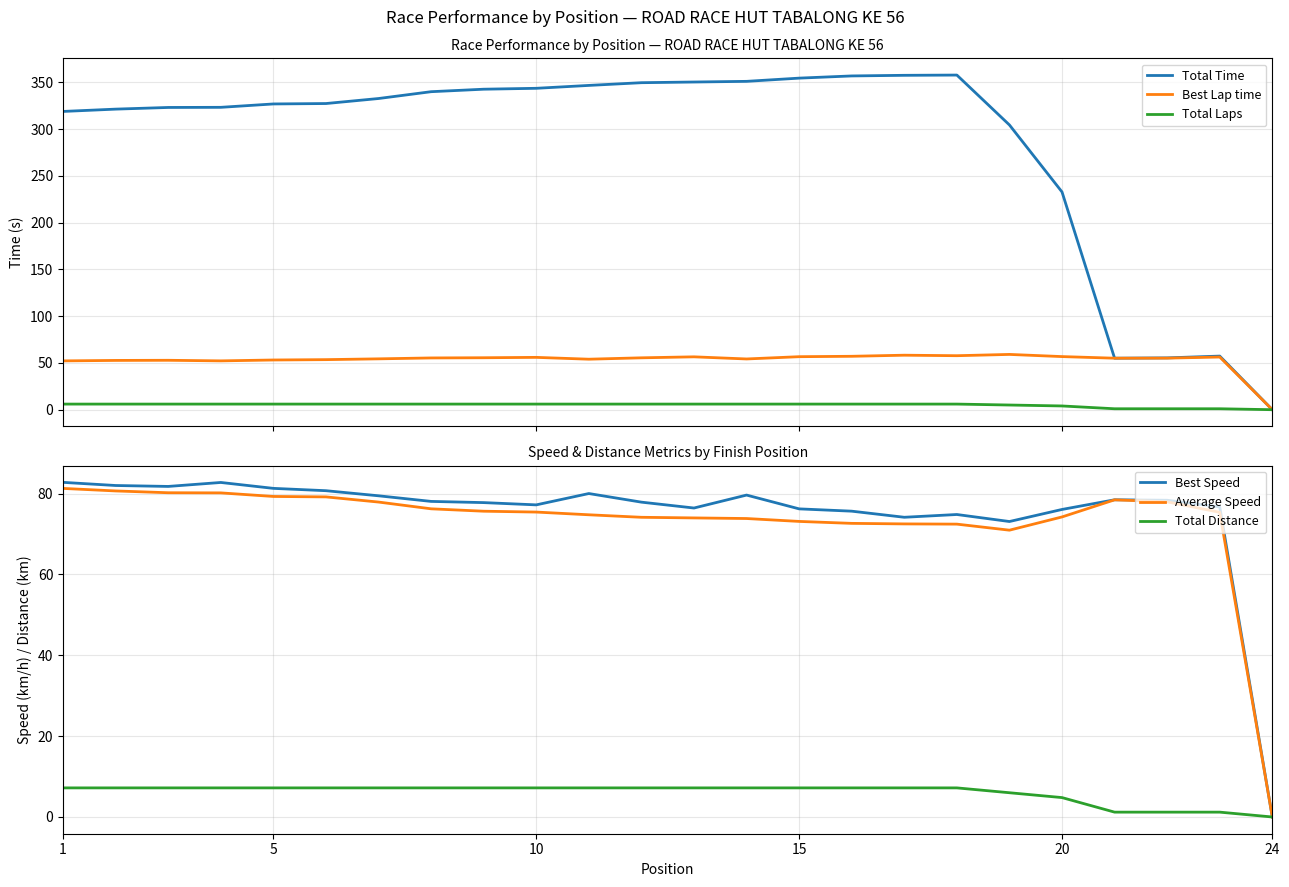

How many values in the Total Time series exceed 332?

12